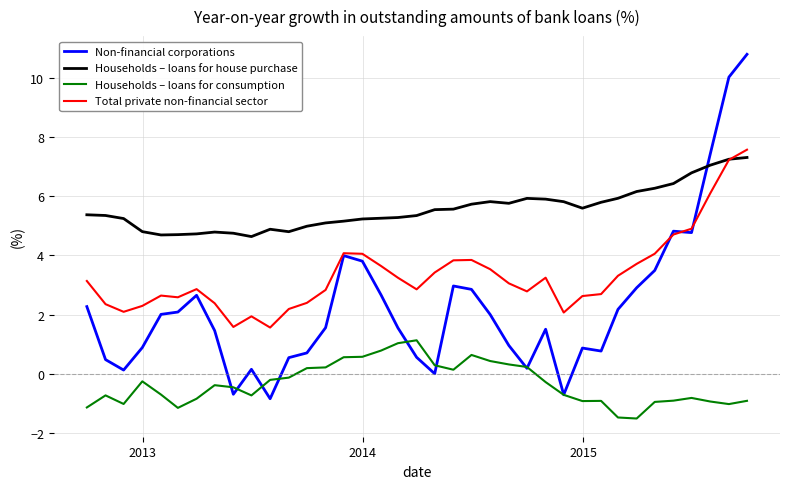

What is the highest value of the Non-financial corporations series?

10.8